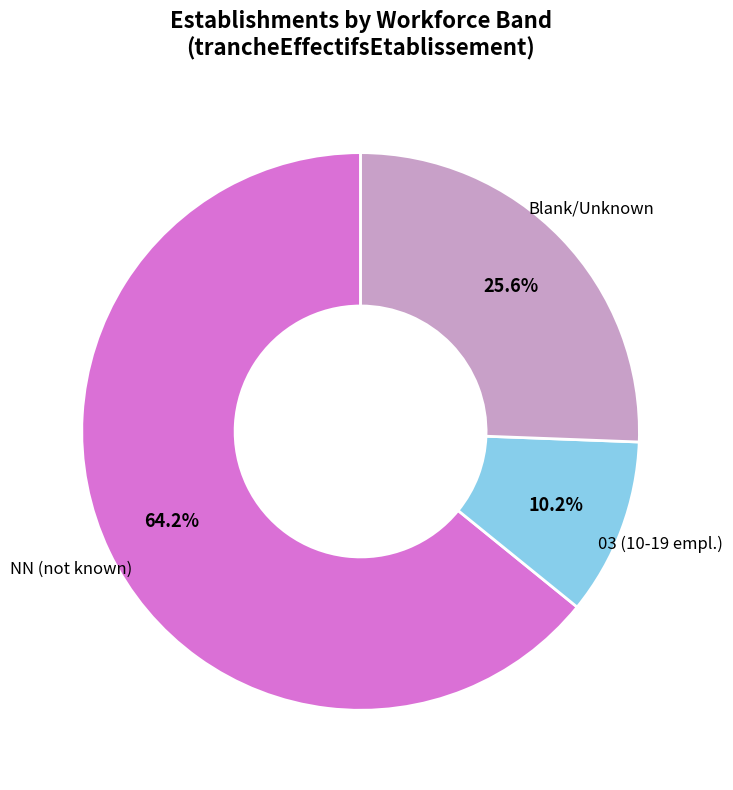

What is the largest slice in the pie chart?

NN (not known)